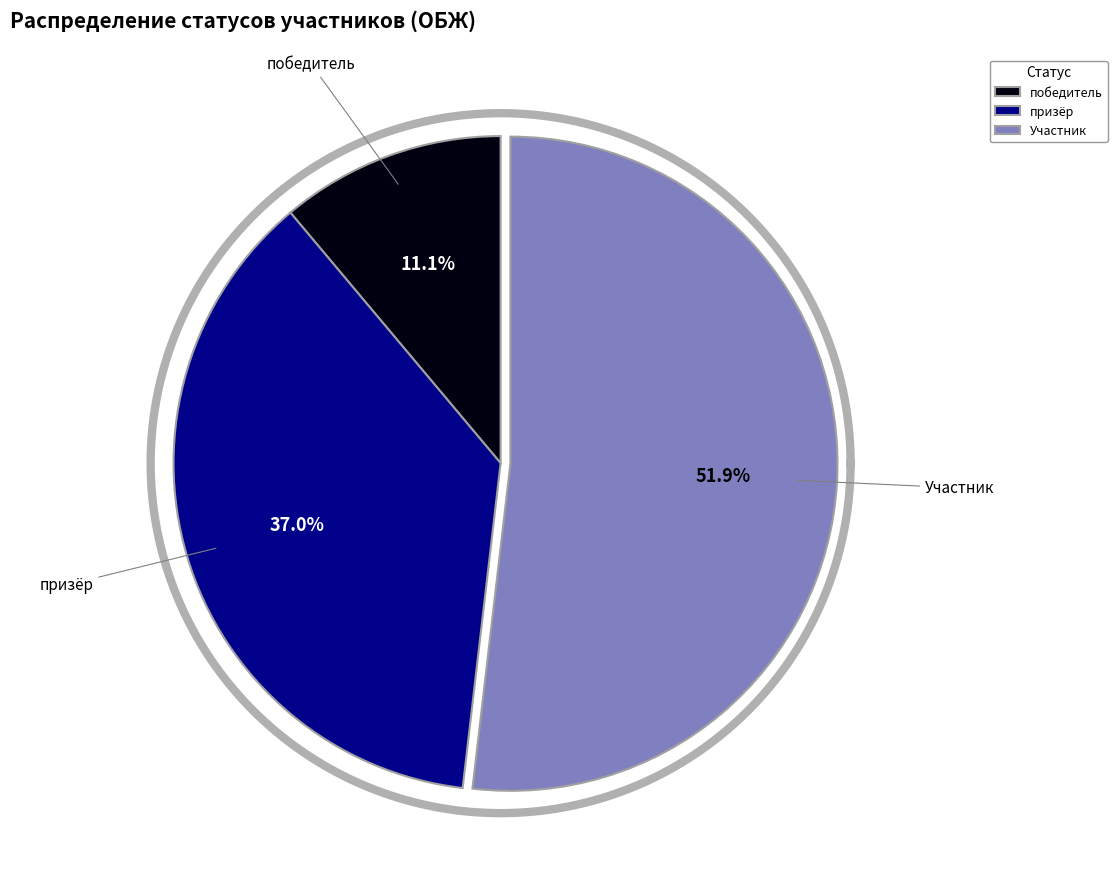

What is the total percentage of Участник and призёр?

88.9%